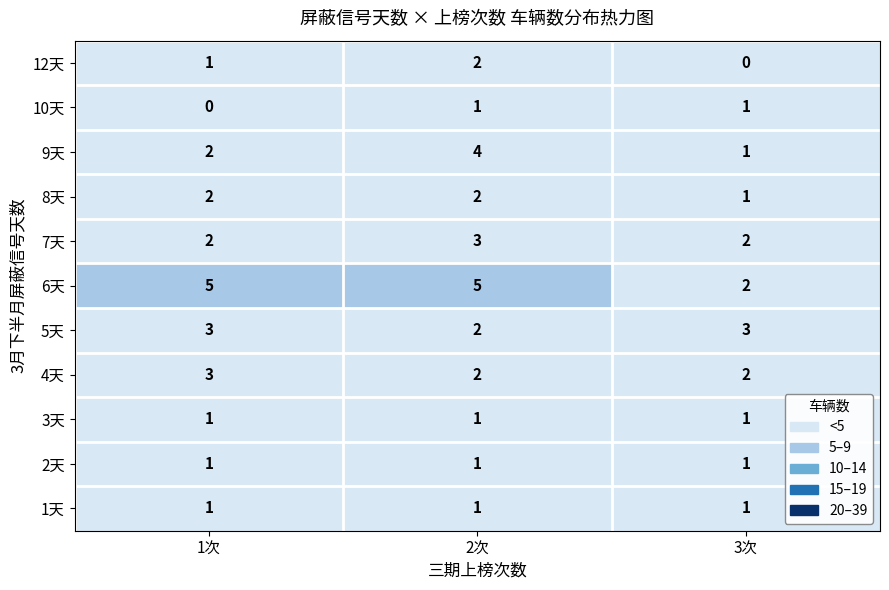

What is the sum of all 8天 values?

5